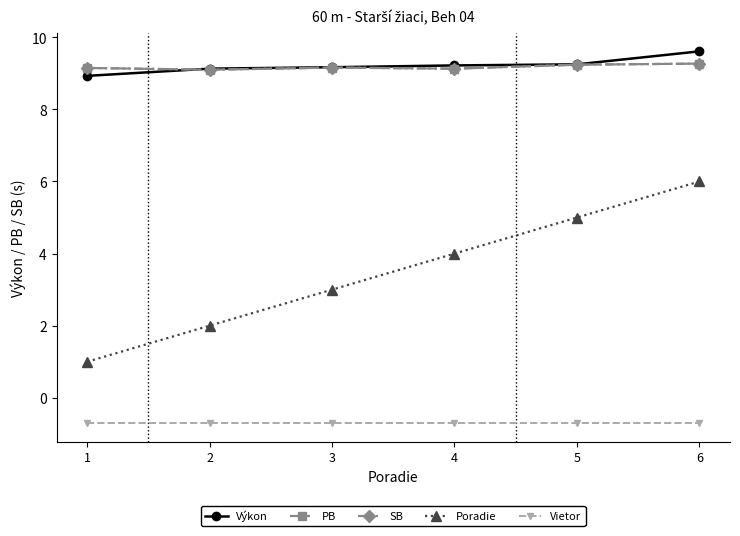

How many lines are shown in the chart?

5